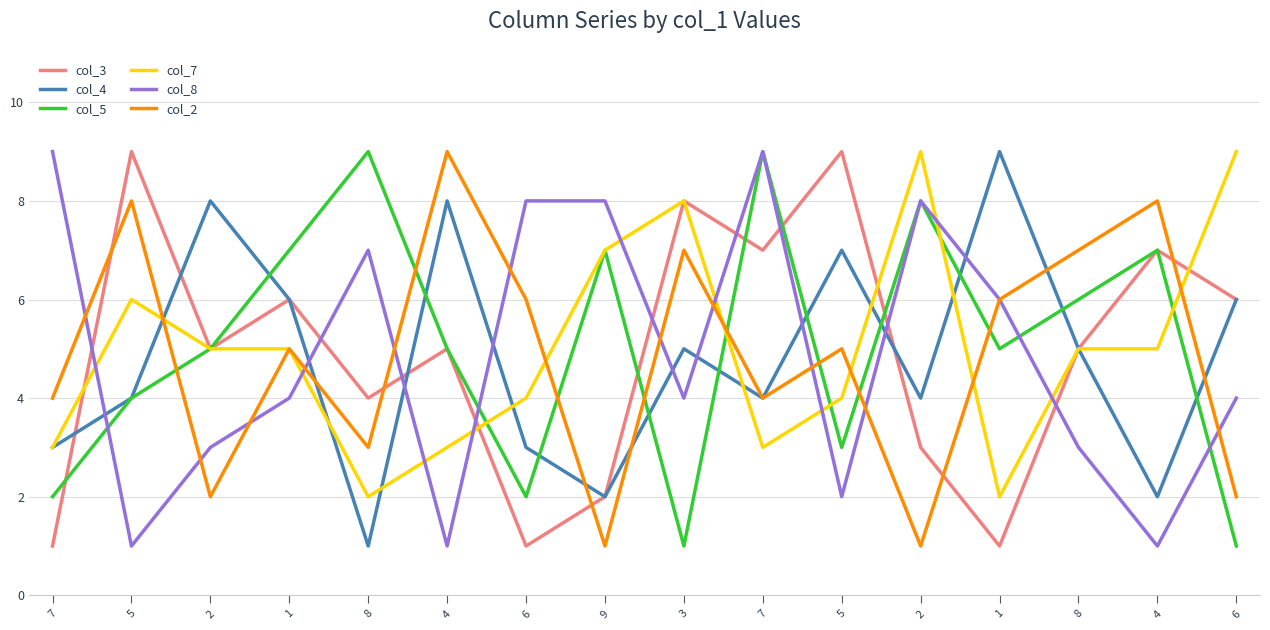

Which series has the widest spread of values?

col_3